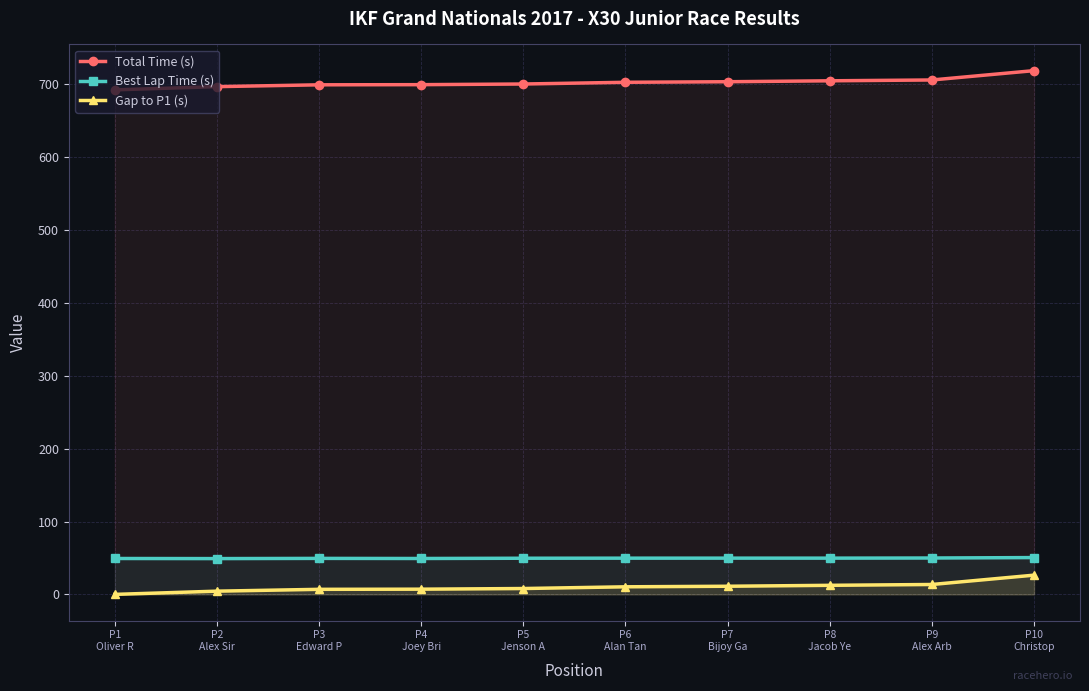

What is the greatest value displayed?

718.9